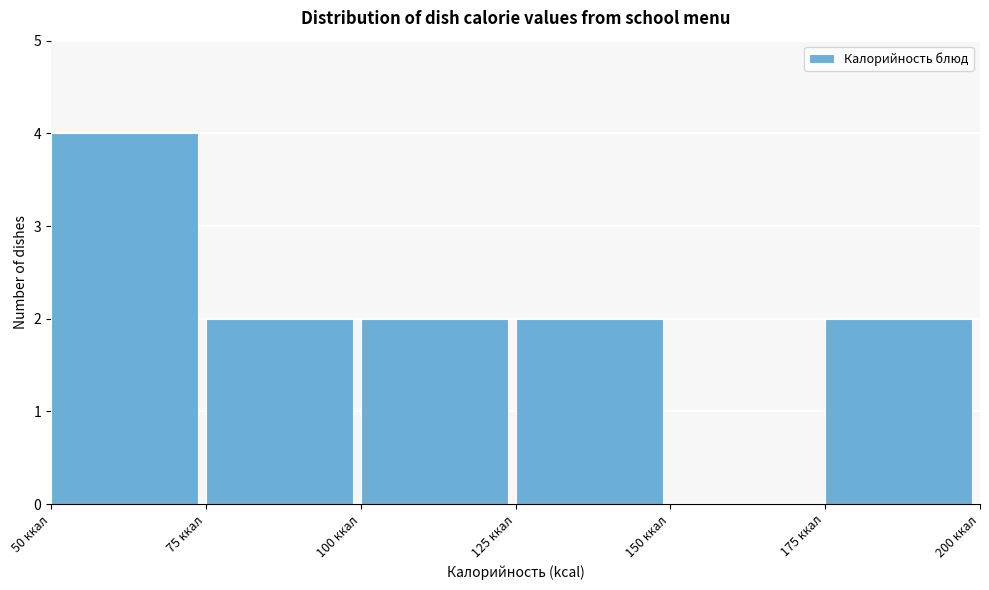

Over which range of the x-axis is the bar tallest?

50 to 75